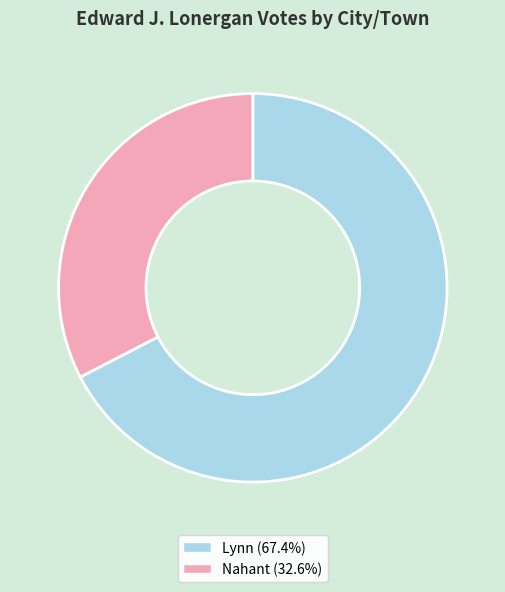

What is the ratio of the value at Lynn (67.4%) to the value at Nahant (32.6%)?

2.1